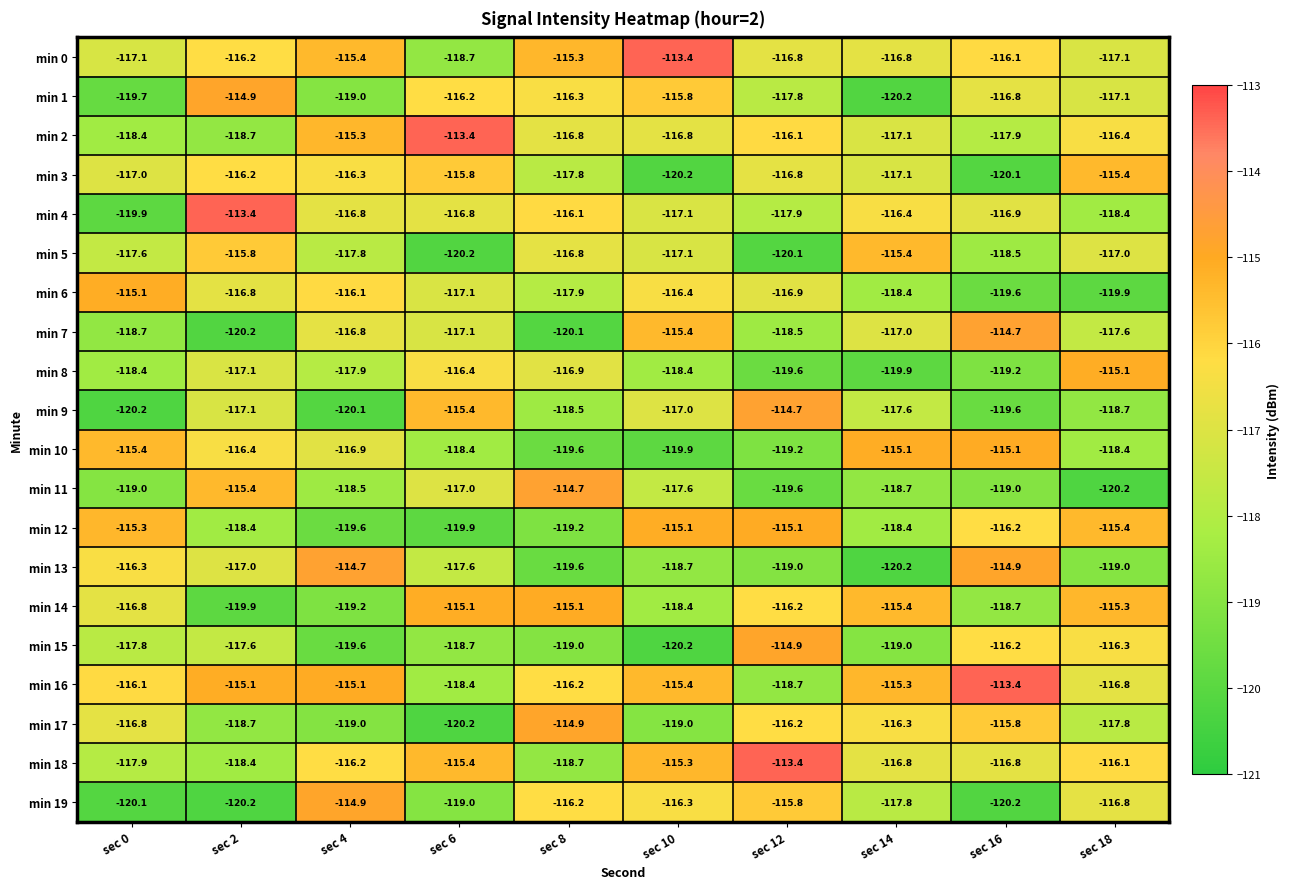

Which series has the largest range (max minus min)?

min 4